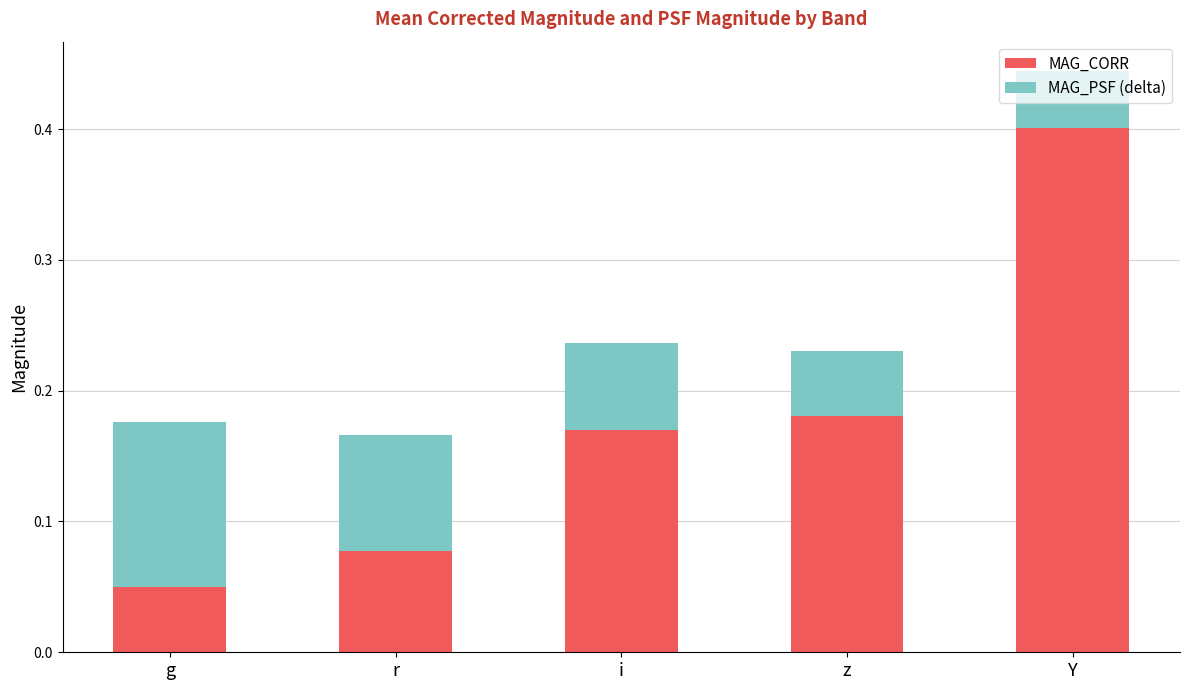

At which category is the sum across all series the highest?

Y